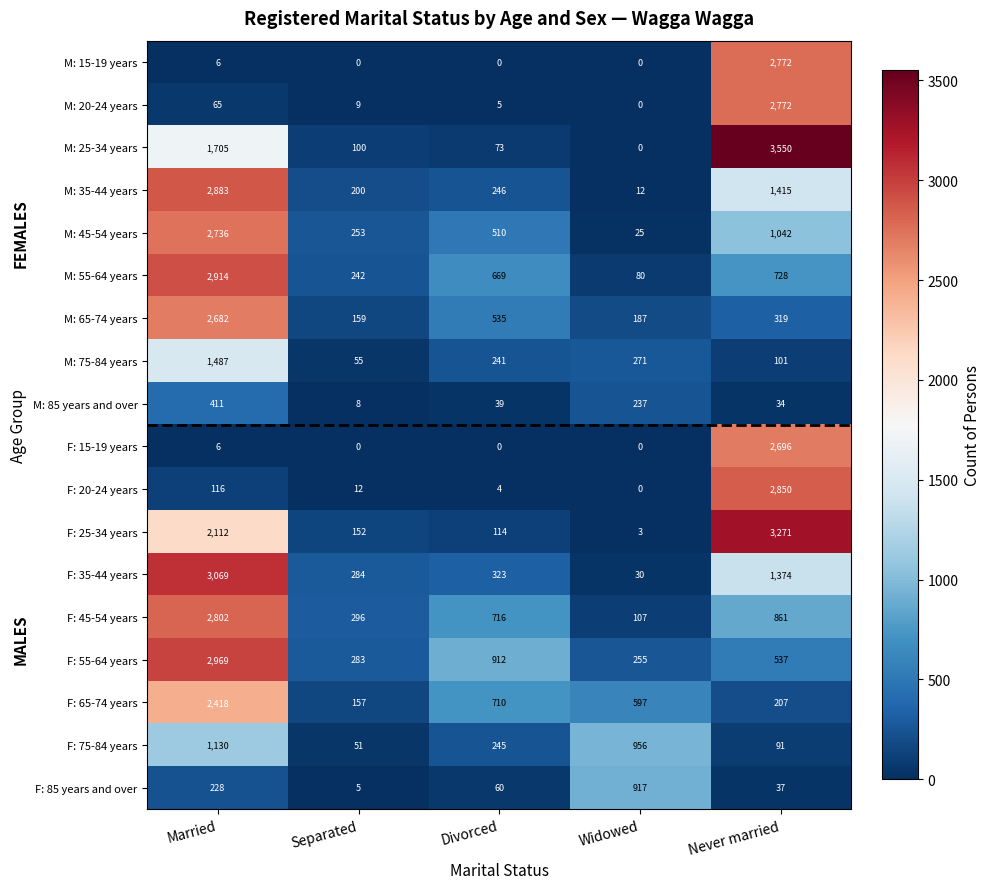

The F: 75-84 years series shows 245 at Divorced. True or false?

True